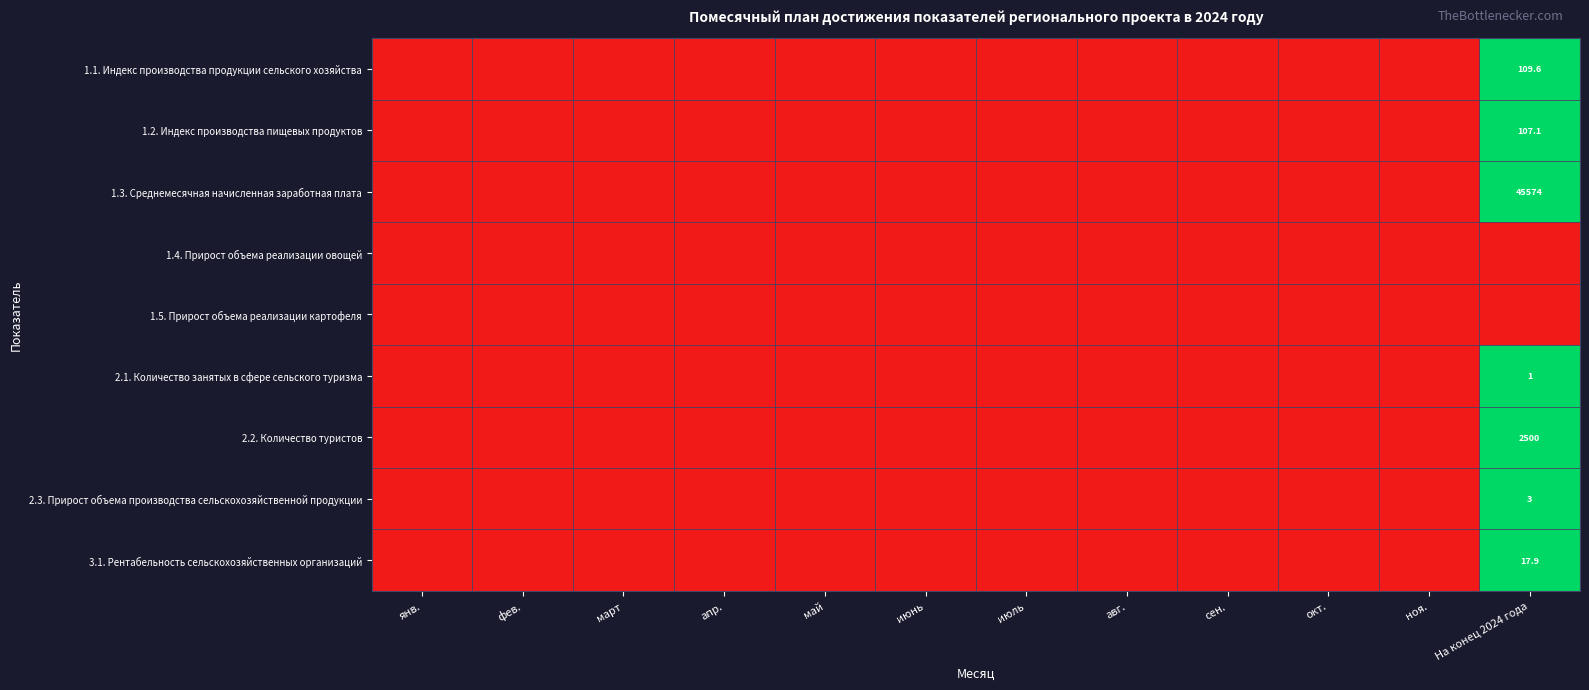

How many positive values does the 2.3. Прирост объема производства сельскохозяйственной продукции series have?

1